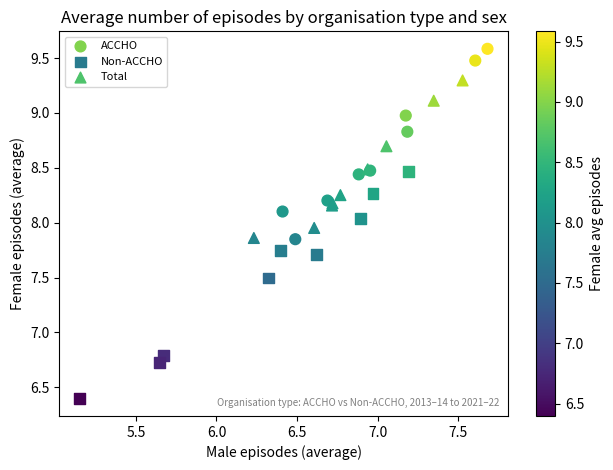

Which series has the widest spread of Y values?

Non-ACCHO